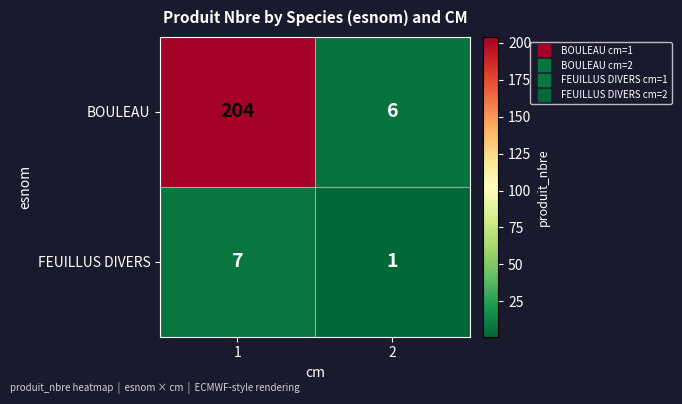

Which series has the largest range (max minus min)?

BOULEAU